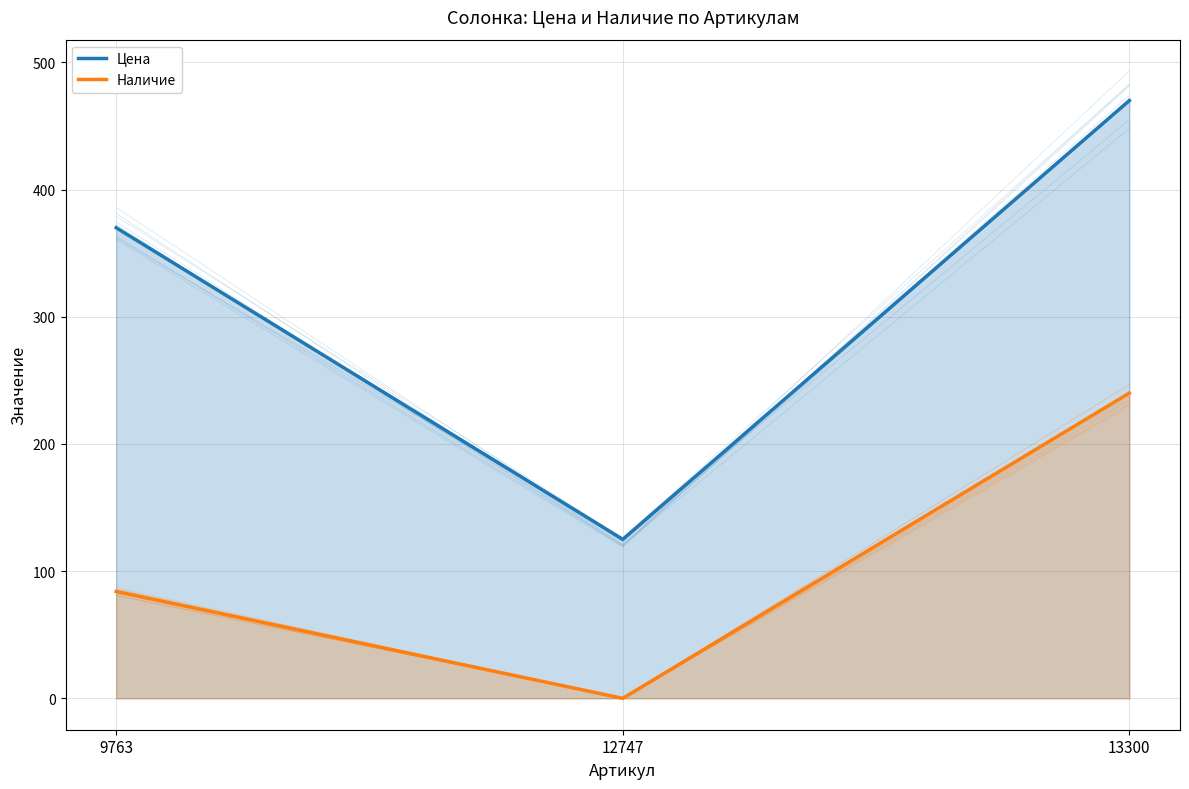

List the series in order of their overall mean, lowest first.

Наличие, Цена